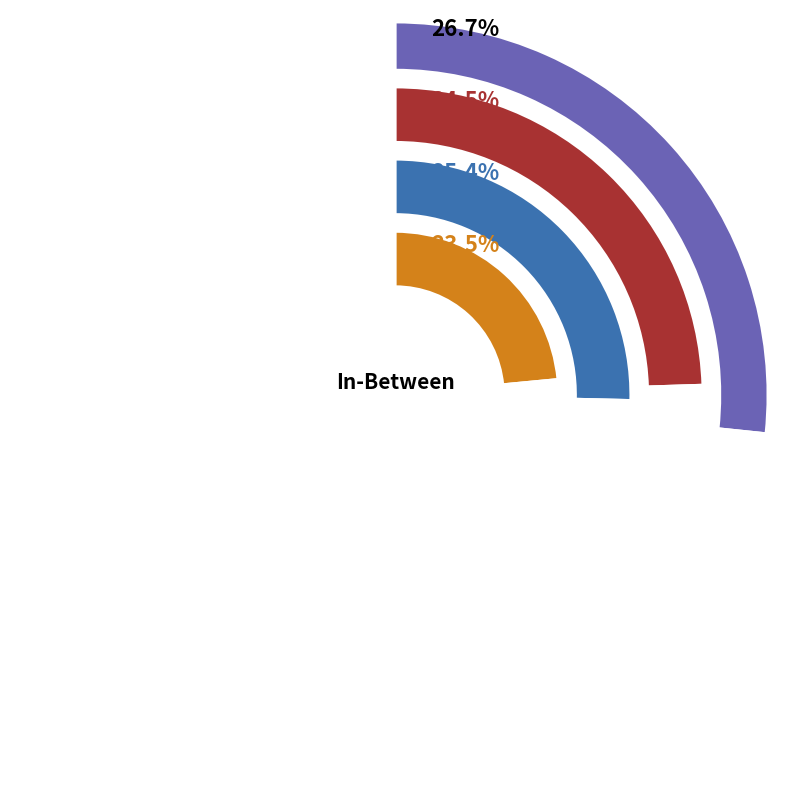

Which category has the smallest portion of the pie?

Long Way Down